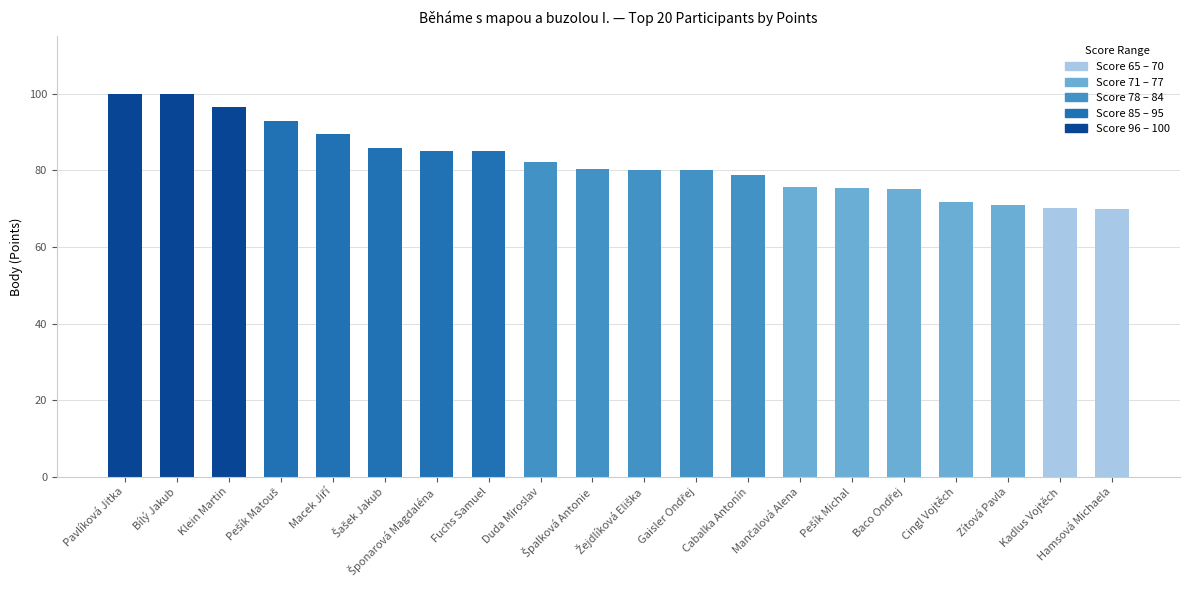

What is the value of the 10th bar from the left?

80.3